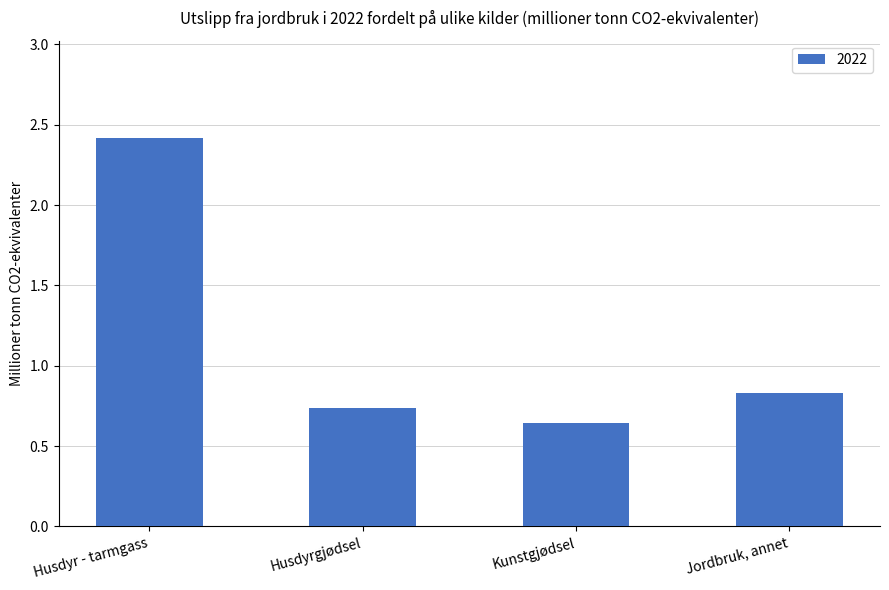

Which category has the lowest value across all series?

Kunstgjødsel